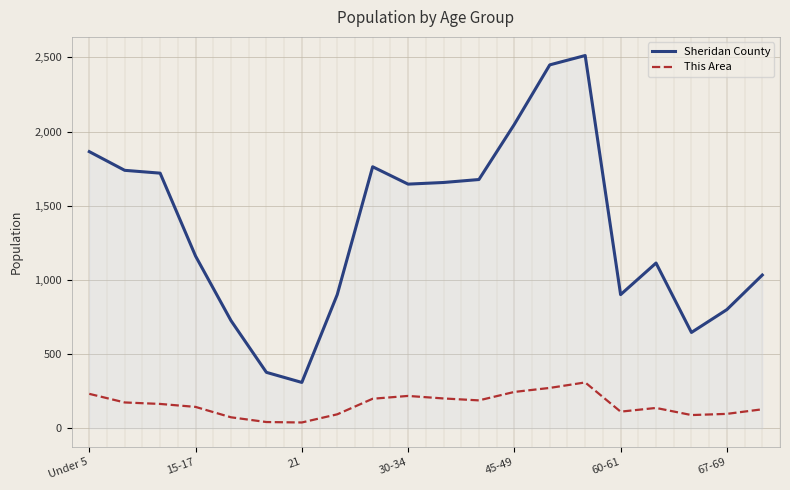

What is the difference between the maximum and minimum values in the This Area series?

270